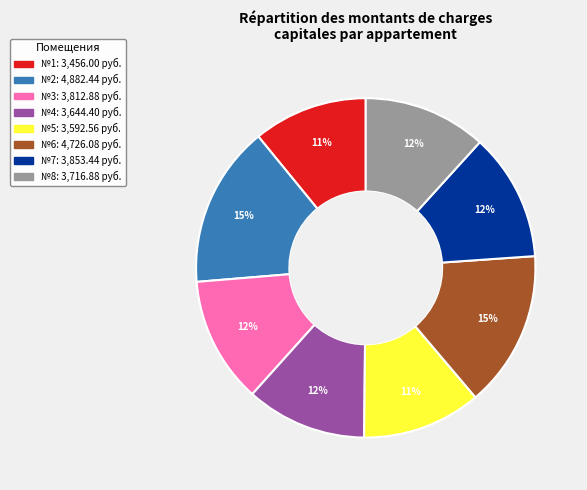

To the nearest percent, what is the average slice percentage?

12%